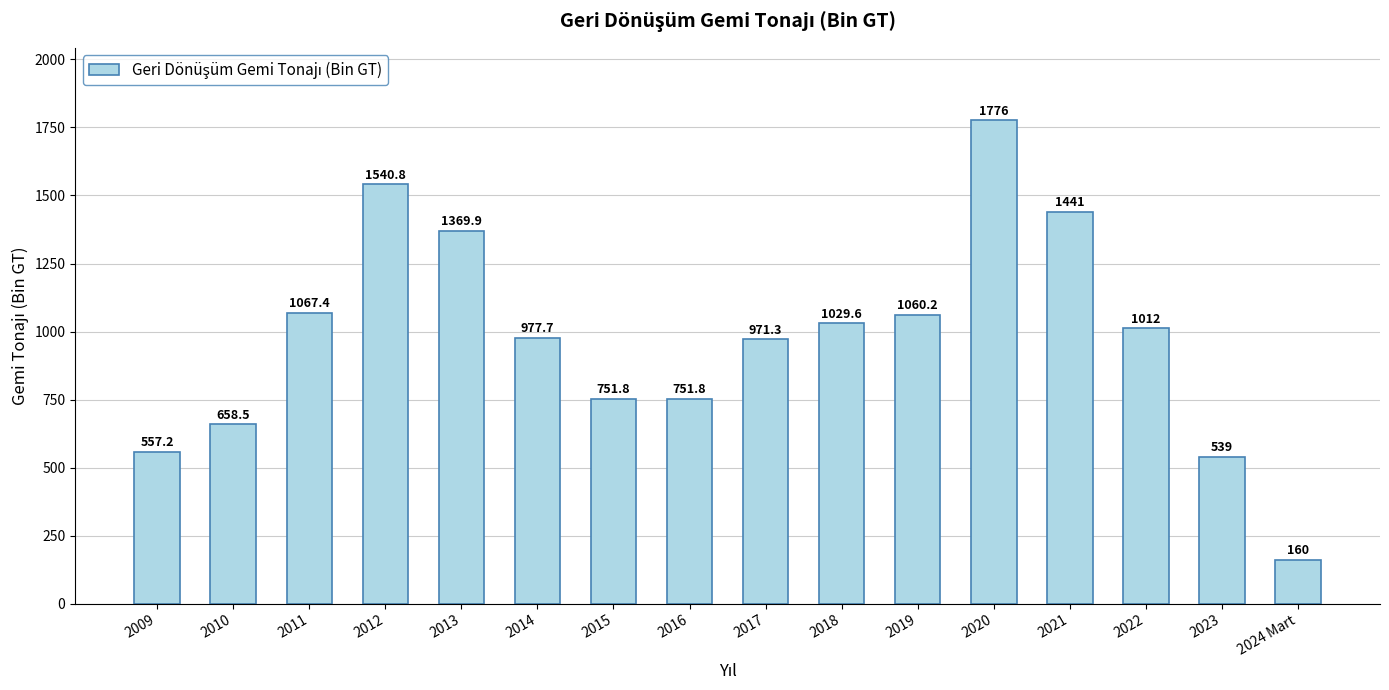

What position from the right is 2015?

10